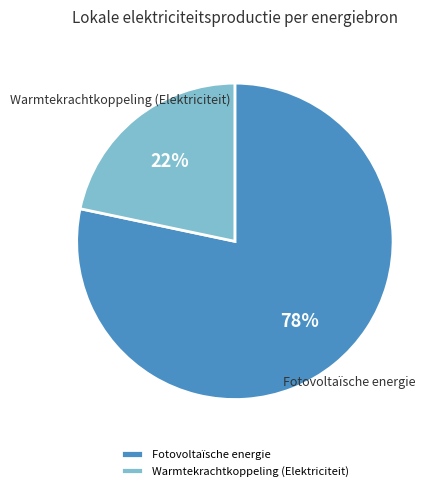

How many segments does this pie chart have?

2